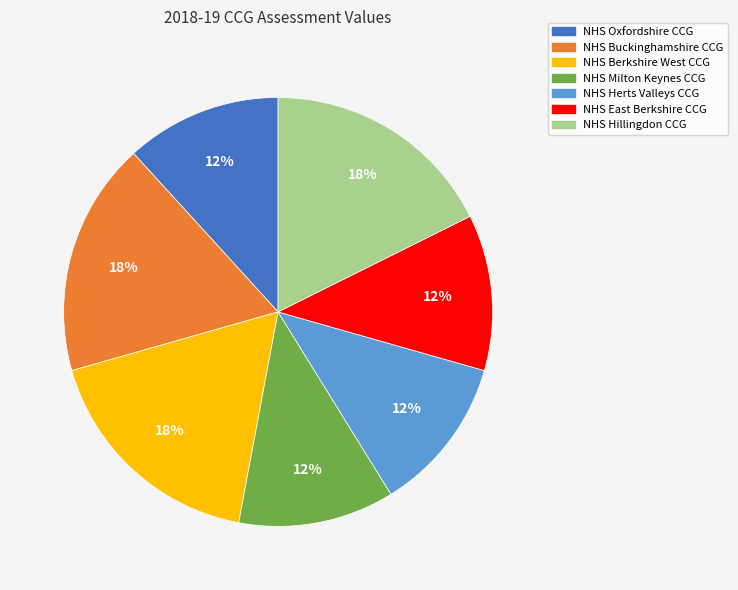

Is it true that NHS Oxfordshire CCG is 1% of the pie?

False